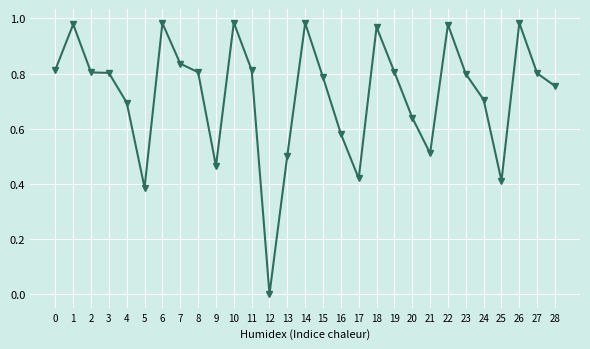

Which has a higher value, 10 or 27?

10